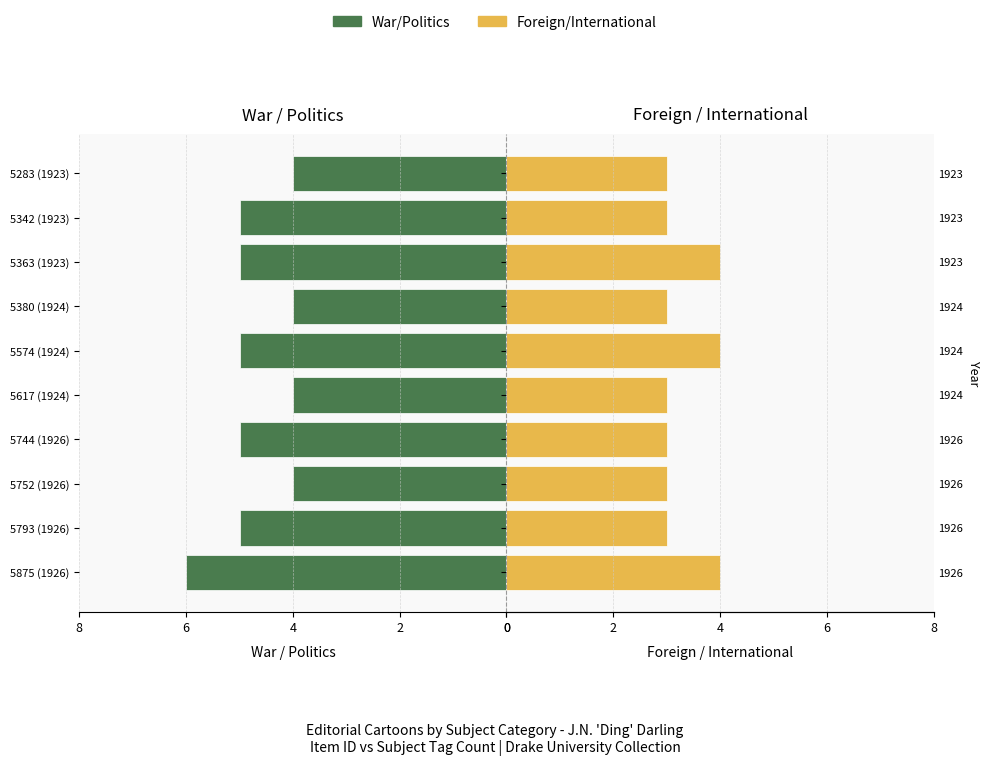

What is the greatest value displayed?

6